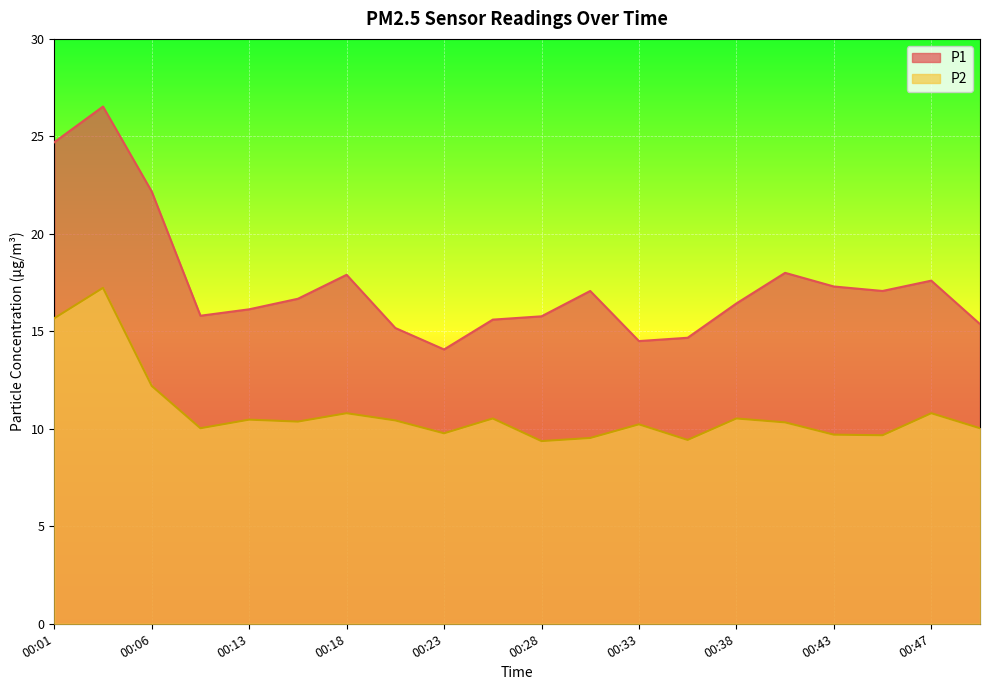

What is the sum of the P2 values at 00:03 and 00:47?

28.0